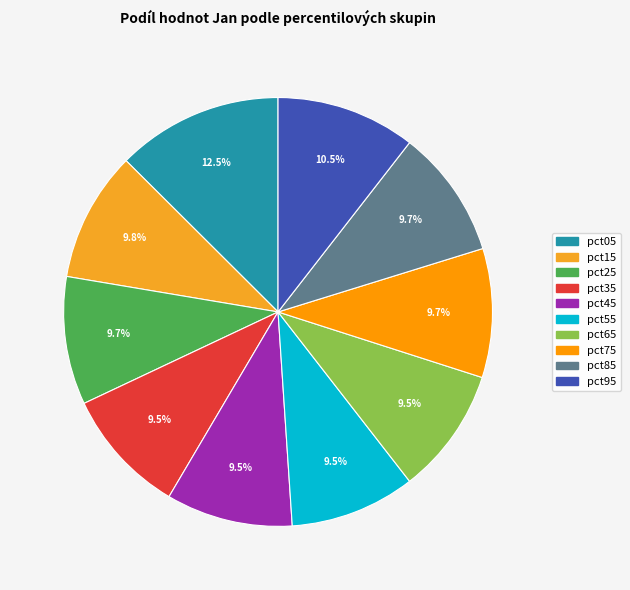

How many segments does this pie chart have?

10